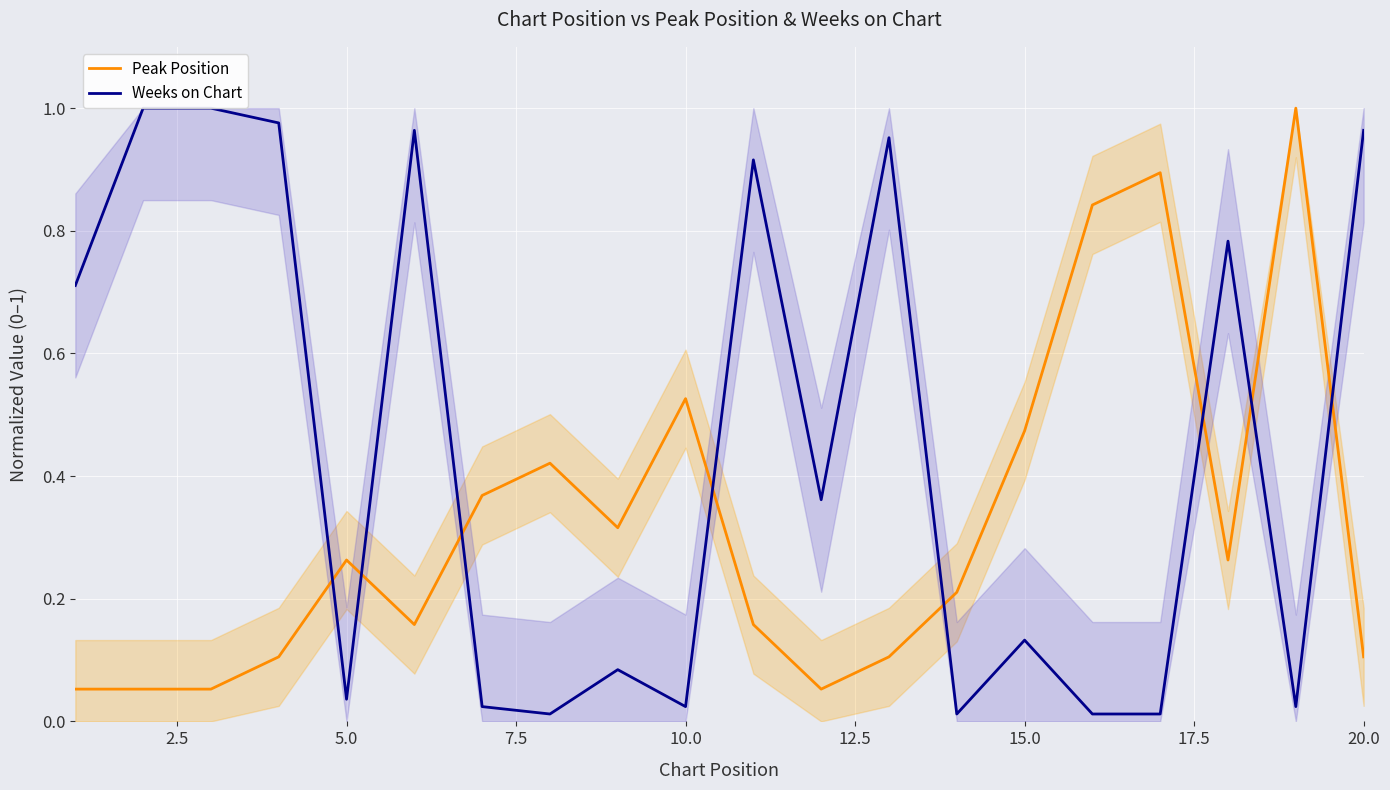

How many intersections are there between Weeks on Chart and Peak Position?

8